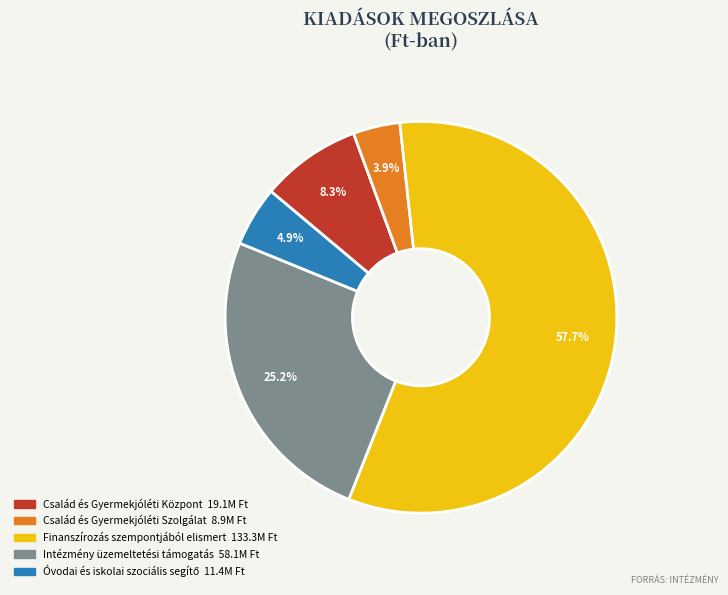

How much of the chart is everything except Finanszírozás szempontjából elismert?

42.3%